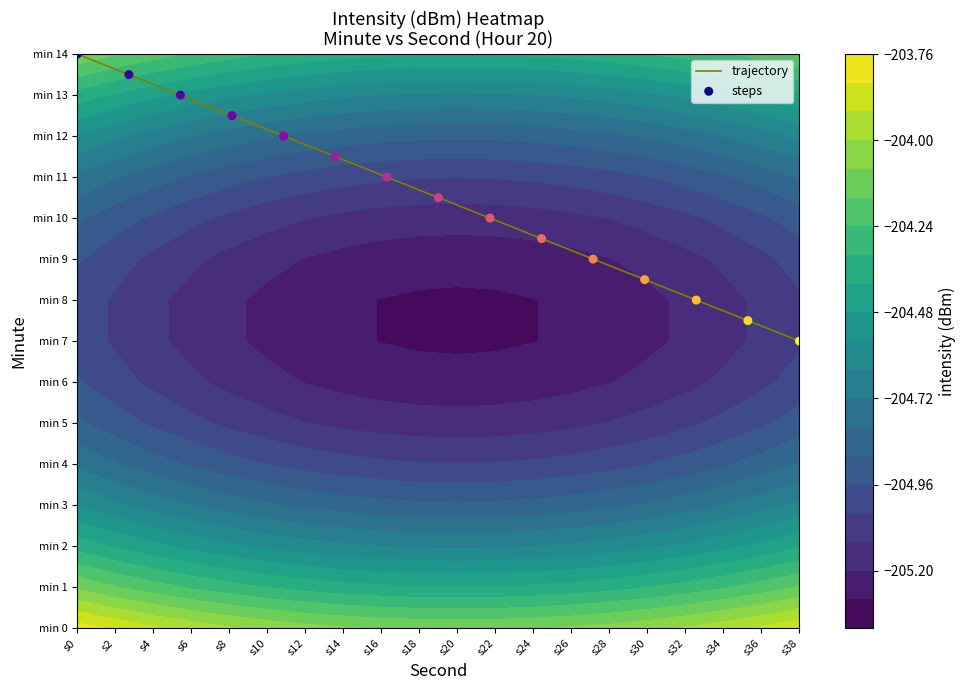

How many values in the steps series are below 10?

6